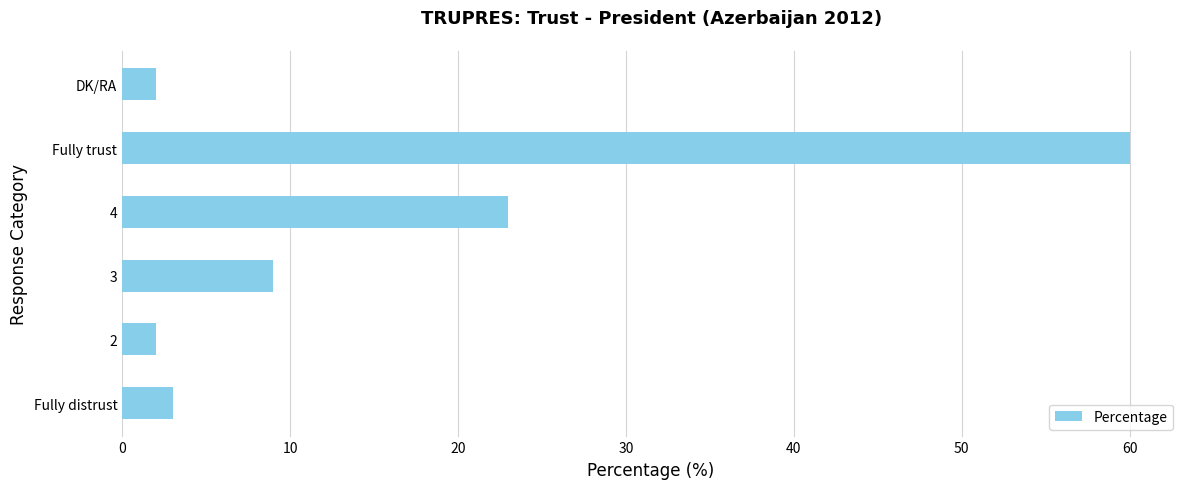

True or false: the data shows 2 at 2.

True